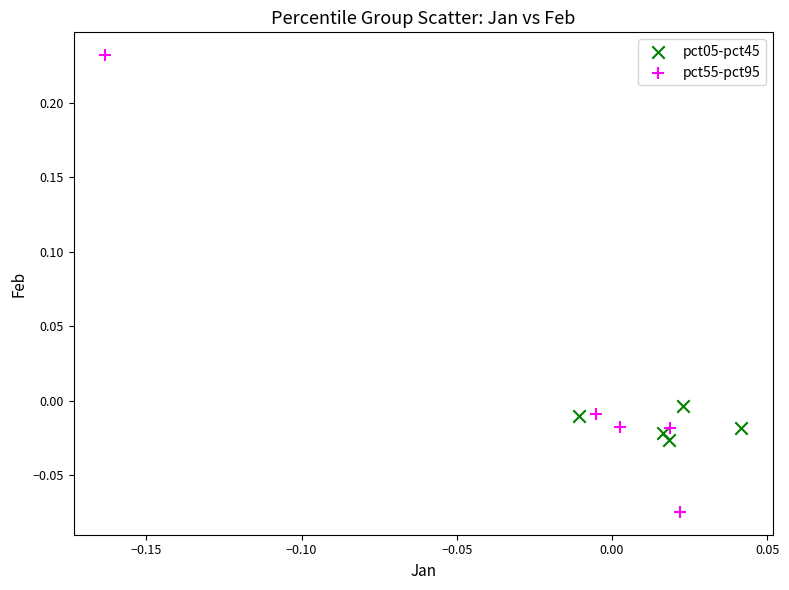

Which series reaches the maximum Y coordinate?

pct55-pct95